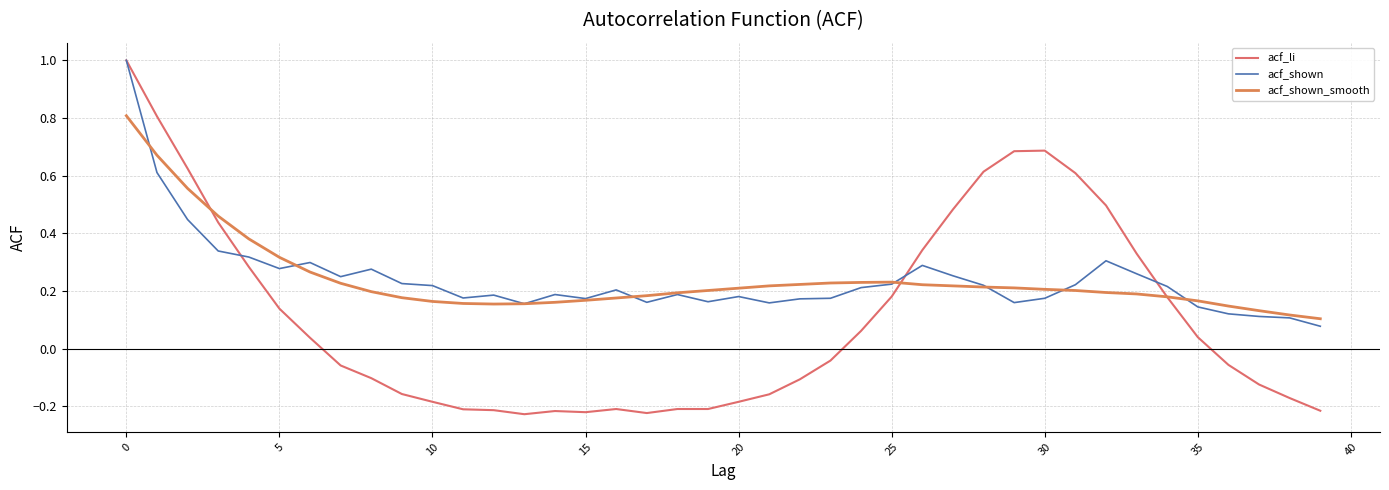

Reading left to right, what are all the values shown in this chart?

acf_li: 1.0	0.8	0.6	0.4	0.3	0.1	0.0	-0.1	-0.1	-0.2	-0.2	-0.2	-0.2	-0.2	-0.2	-0.2	-0.2	-0.2	-0.2	-0.2	-0.2	-0.2	-0.1	-0.0	0.1	0.2	0.3	0.5	0.6	0.7	0.7	0.6	0.5	0.3	0.2	0.0	-0.1	-0.1	-0.2	-0.2
acf_shown: 1.0	0.6	0.4	0.3	0.3	0.3	0.3	0.2	0.3	0.2	0.2	0.2	0.2	0.2	0.2	0.2	0.2	0.2	0.2	0.2	0.2	0.2	0.2	0.2	0.2	0.2	0.3	0.3	0.2	0.2	0.2	0.2	0.3	0.3	0.2	0.1	0.1	0.1	0.1	0.1
acf_shown_smooth: 0.8	0.7	0.6	0.5	0.4	0.3	0.3	0.2	0.2	0.2	0.2	0.2	0.2	0.2	0.2	0.2	0.2	0.2	0.2	0.2	0.2	0.2	0.2	0.2	0.2	0.2	0.2	0.2	0.2	0.2	0.2	0.2	0.2	0.2	0.2	0.2	0.1	0.1	0.1	0.1